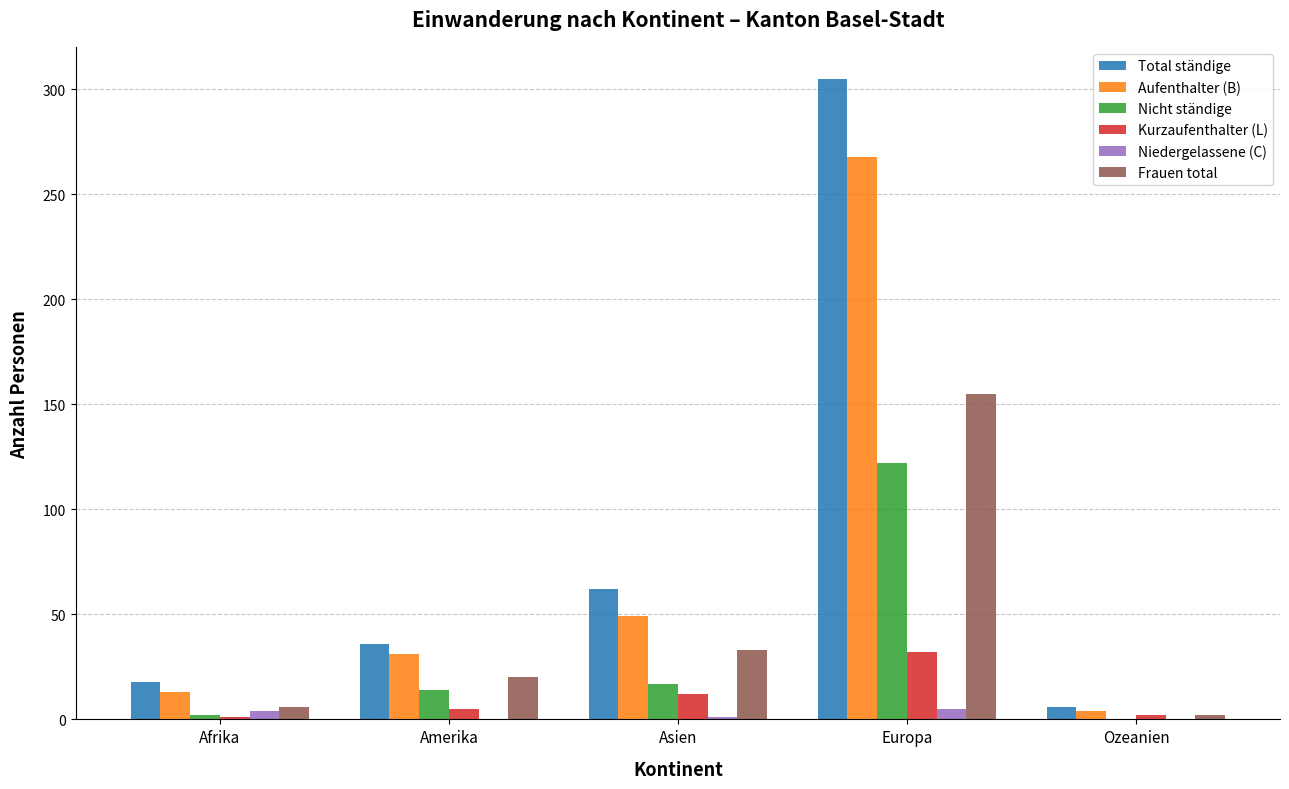

What is the greatest value displayed?

305